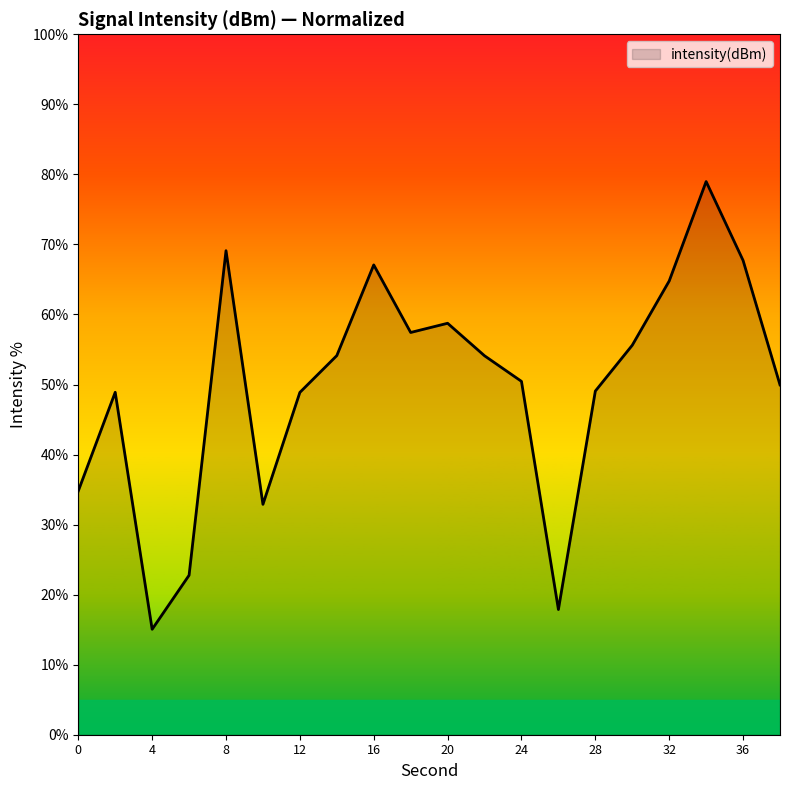

What is the minimum value shown in the chart?

15.1